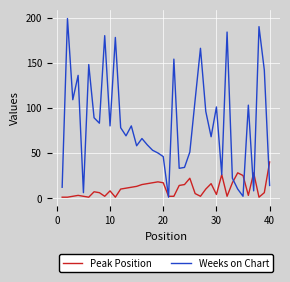

Does the chart have visible grid lines?

Yes